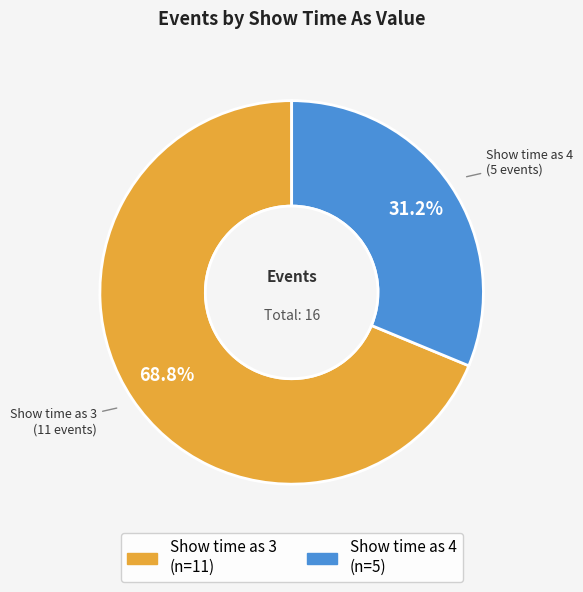

Is there any slice that represents more than half of the pie?

Yes